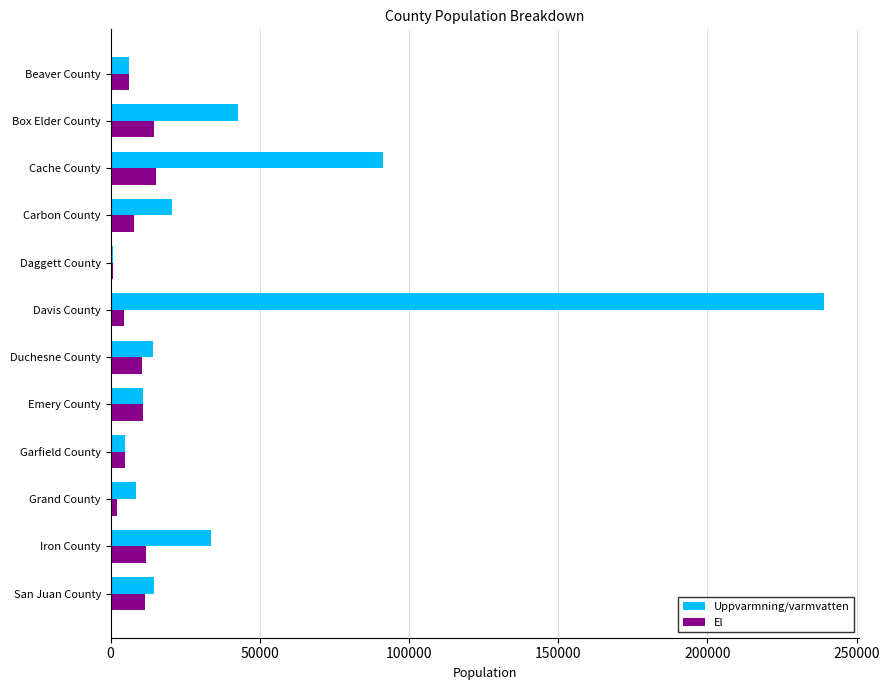

At which category is the sum across all series the highest?

Davis County